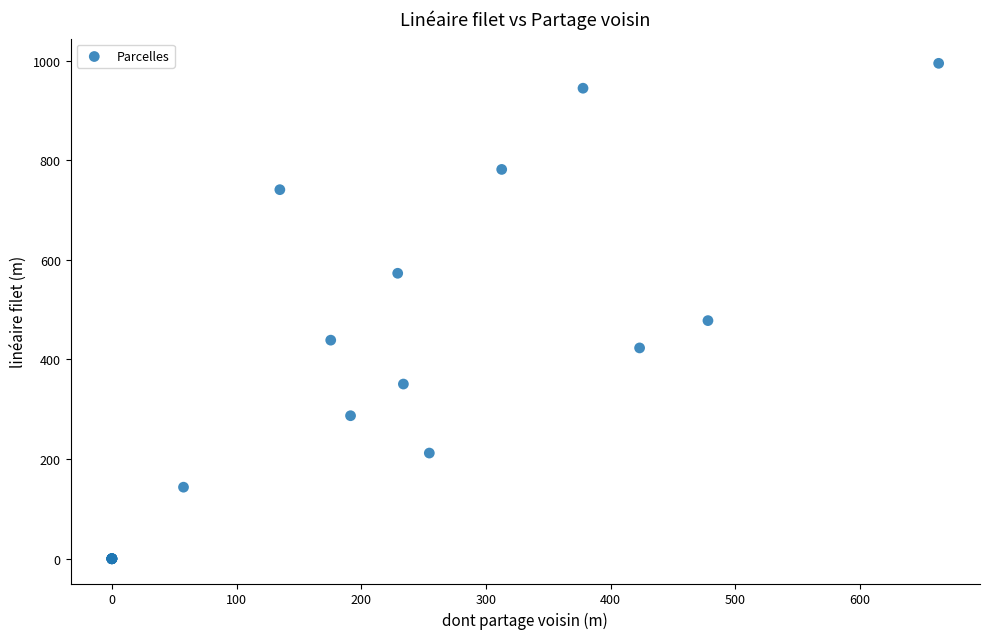

What Y value in the scatter plot is closest to 497?

478.0